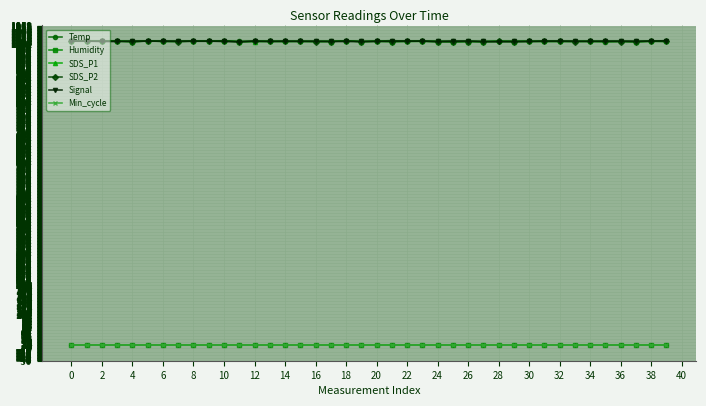

What is the value of the SDS_P2 point at the 33rd from the left?

1008.2